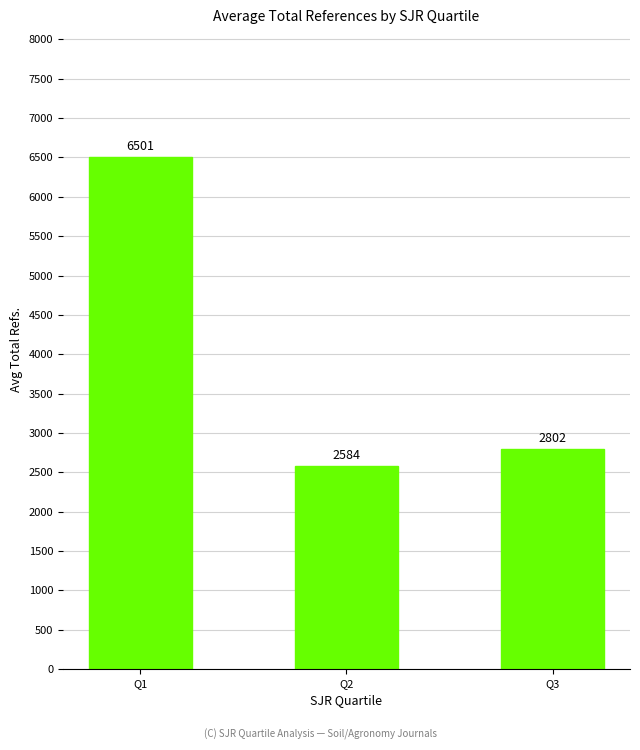

At which category does the chart reach its minimum across all series?

Q2